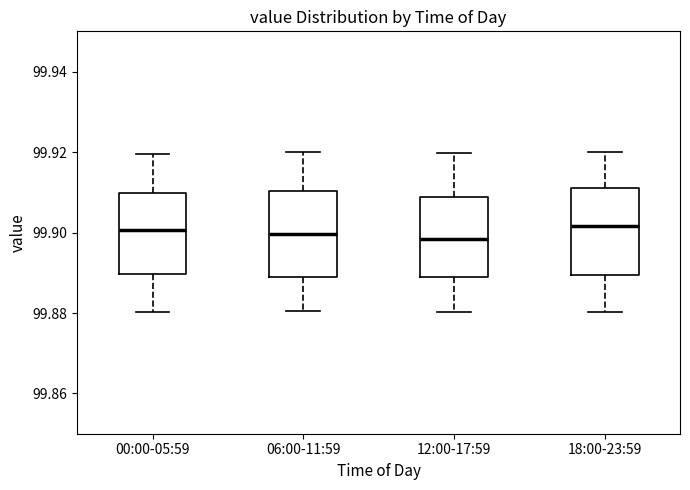

Where does the median line of the box for 06:00-11:59 sit on the y-axis? The values are not printed on the chart, so give them approximately, as read against the axis.

99.900